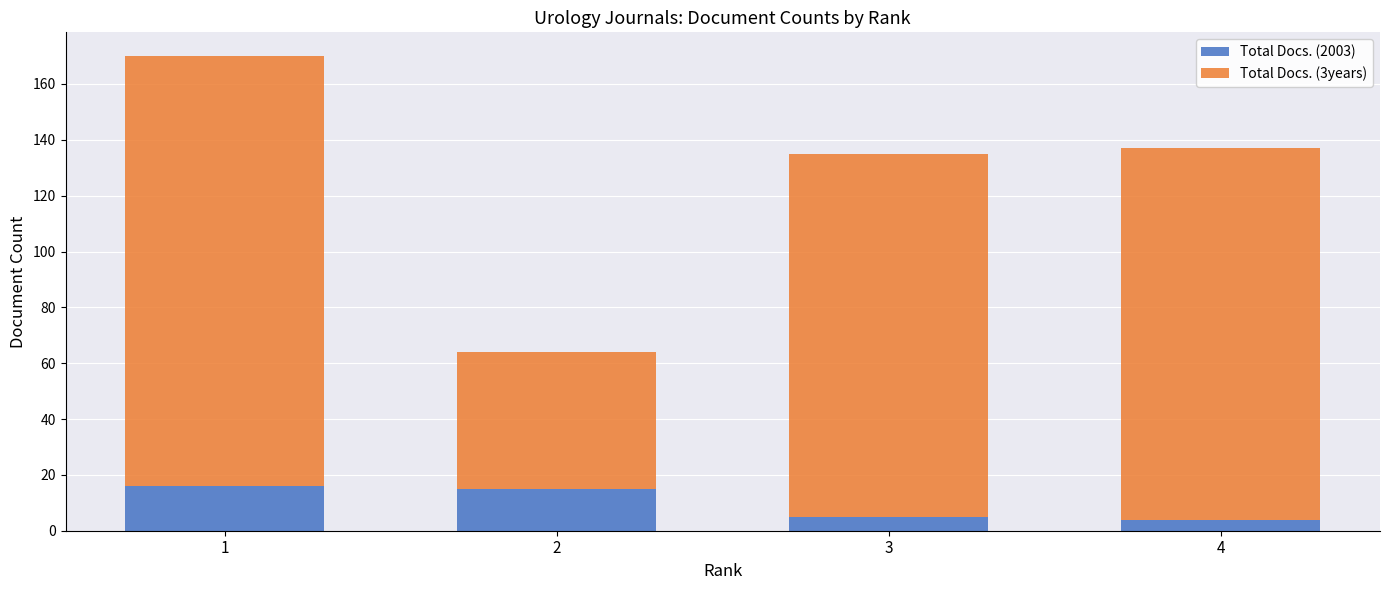

Are the bars grouped side by side (vs. stacked)?

No